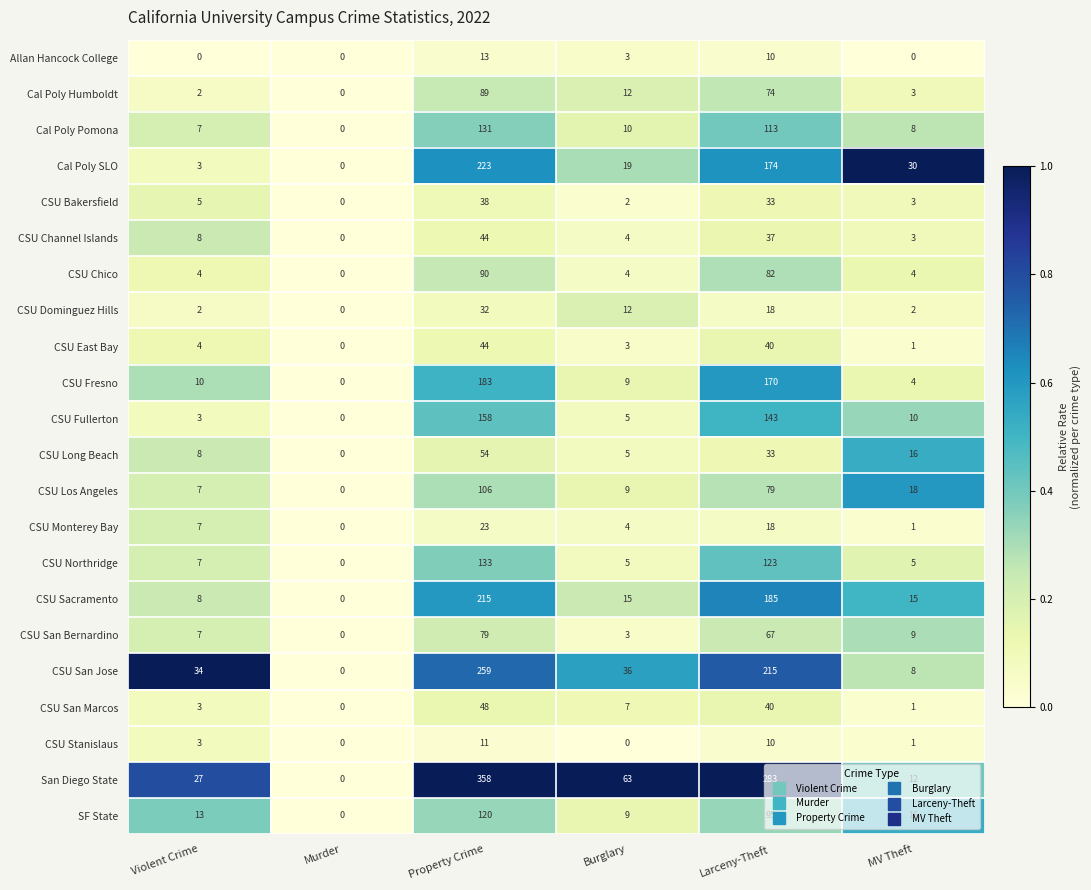

The value of CSU Channel Islands at Larceny-Theft is 37. True or false?

True